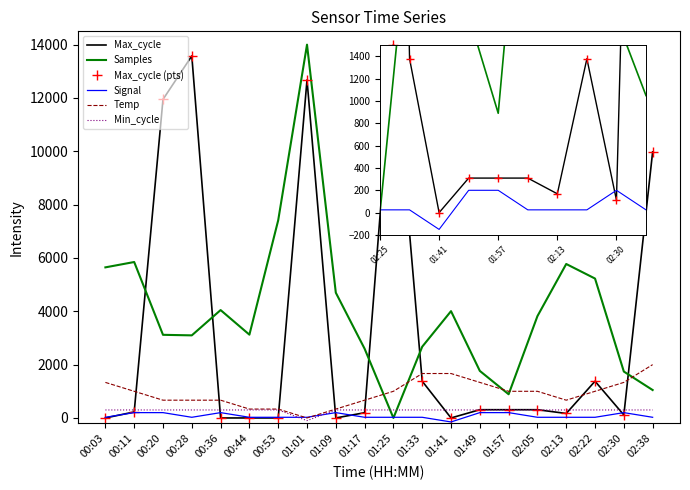

Which series has the largest total across all categories?

Samples